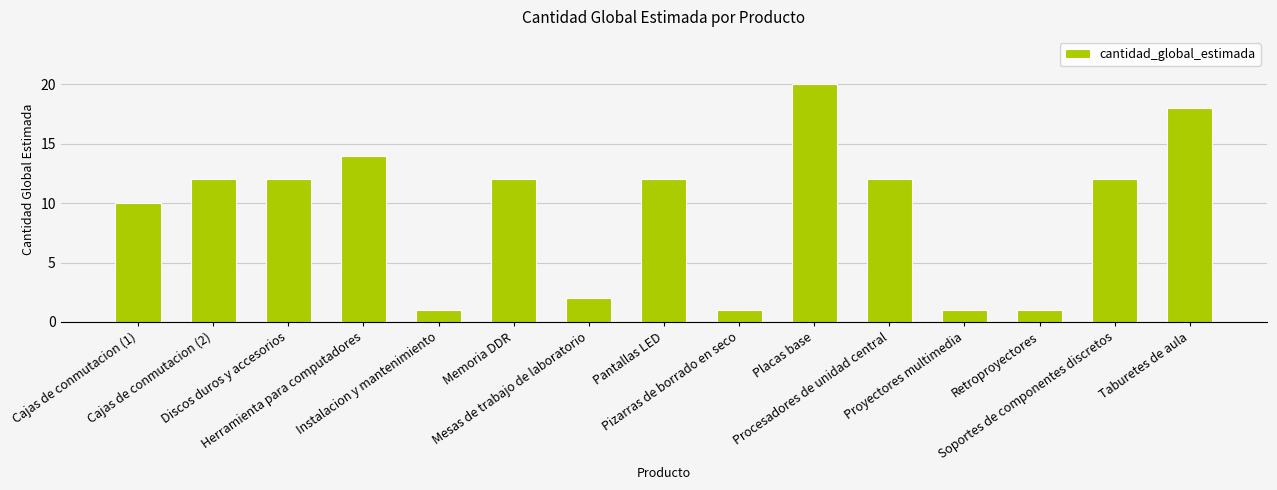

What is the greatest value displayed?

20